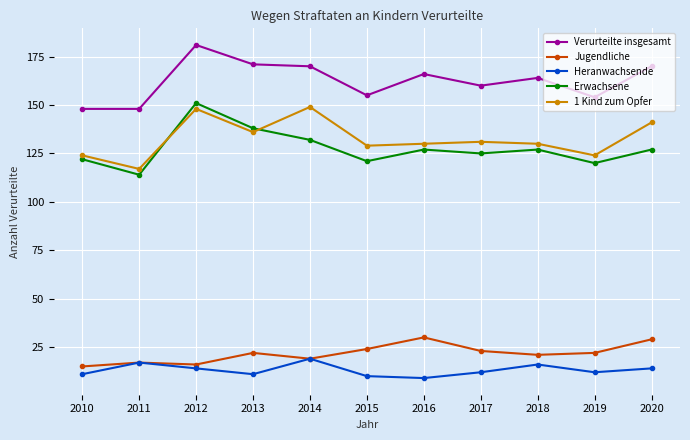

The value of Heranwachsende at 2014 is 28. True or false?

False